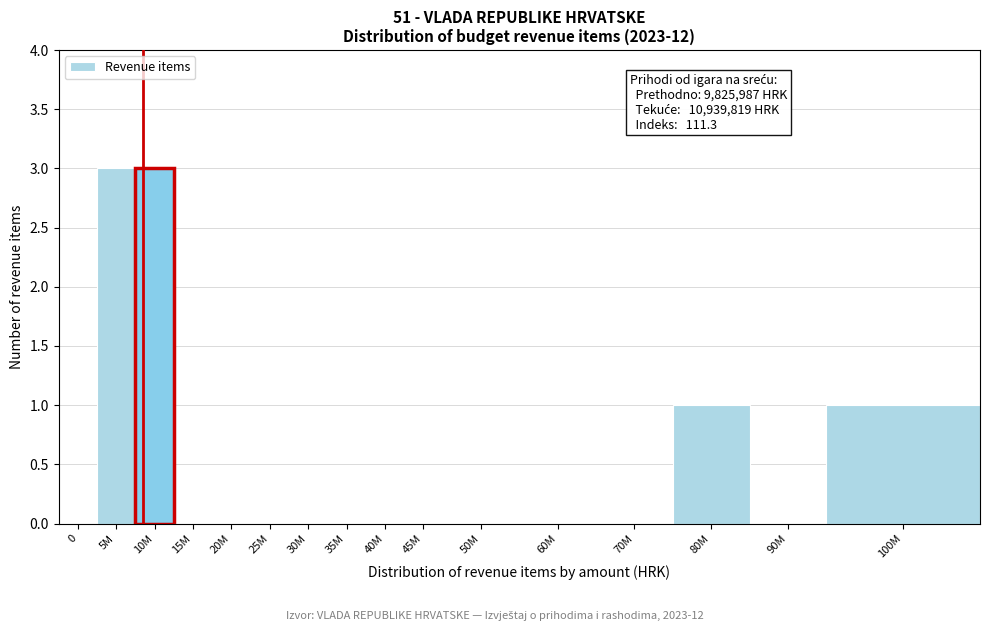

Reading left to right, extract all data points from this chart.

0=0	5M=3	10M=3	15M=0	20M=0	25M=0	30M=0	35M=0	40M=0	45M=0	50M=0	60M=0	70M=0	80M=1	90M=0	100M=1